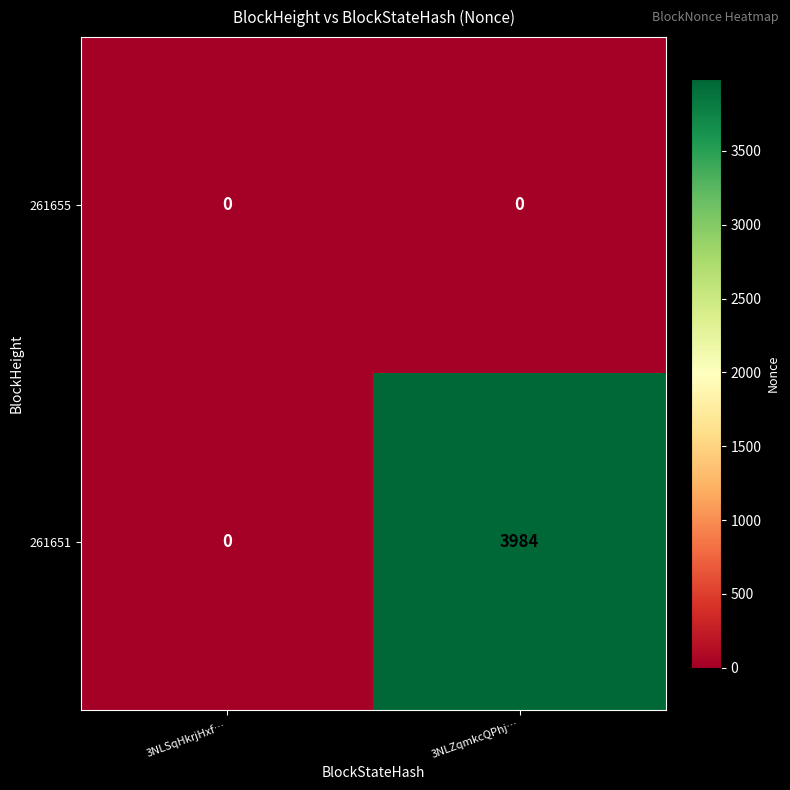

Reading left to right, transcribe all the data shown in this chart.

261655: 3NLSqHkrjHxf…=0	3NLZqmkcQPhj…=0
261651: 3NLSqHkrjHxf…=0	3NLZqmkcQPhj…=3984